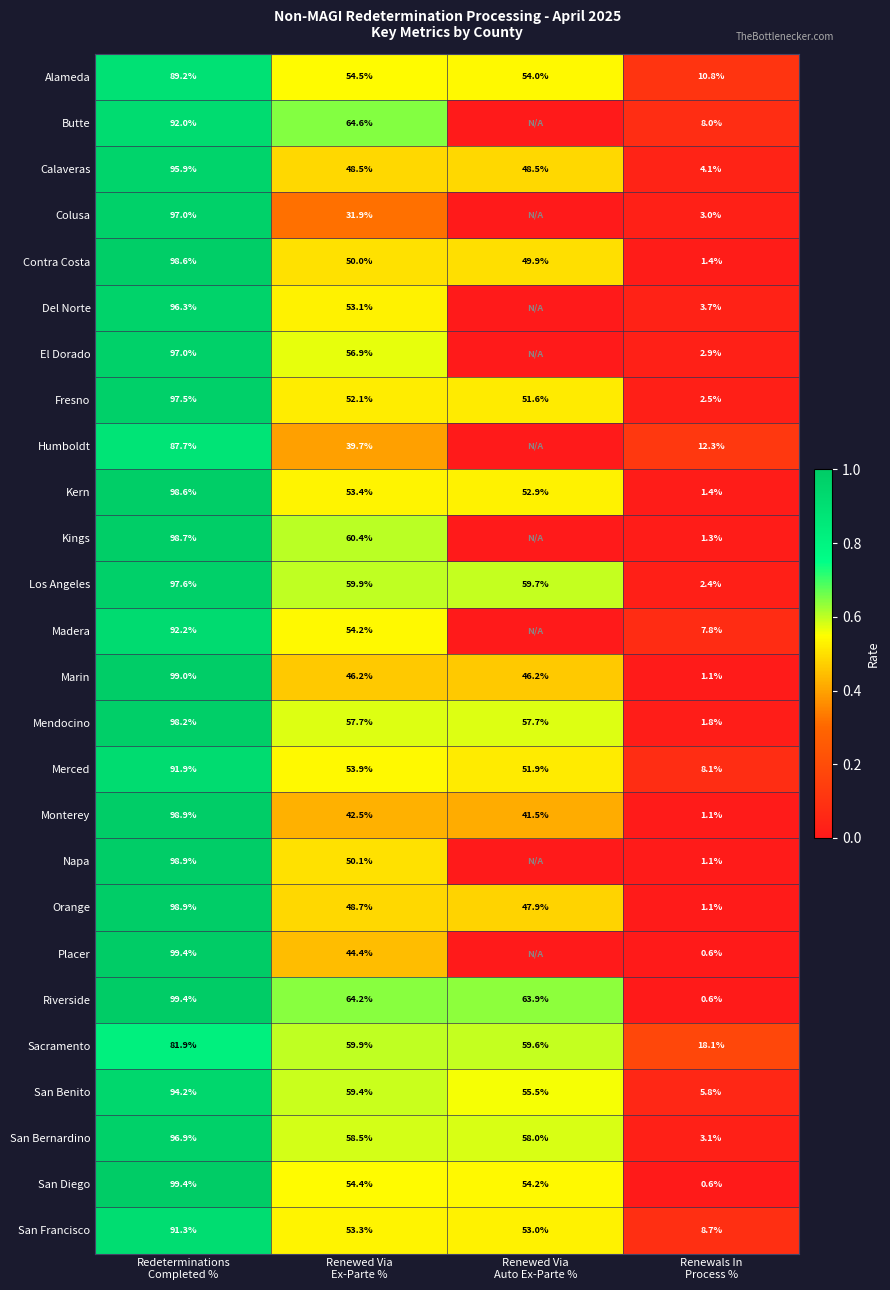

What is the difference between the maximum and minimum values in the San Francisco series?

82.6